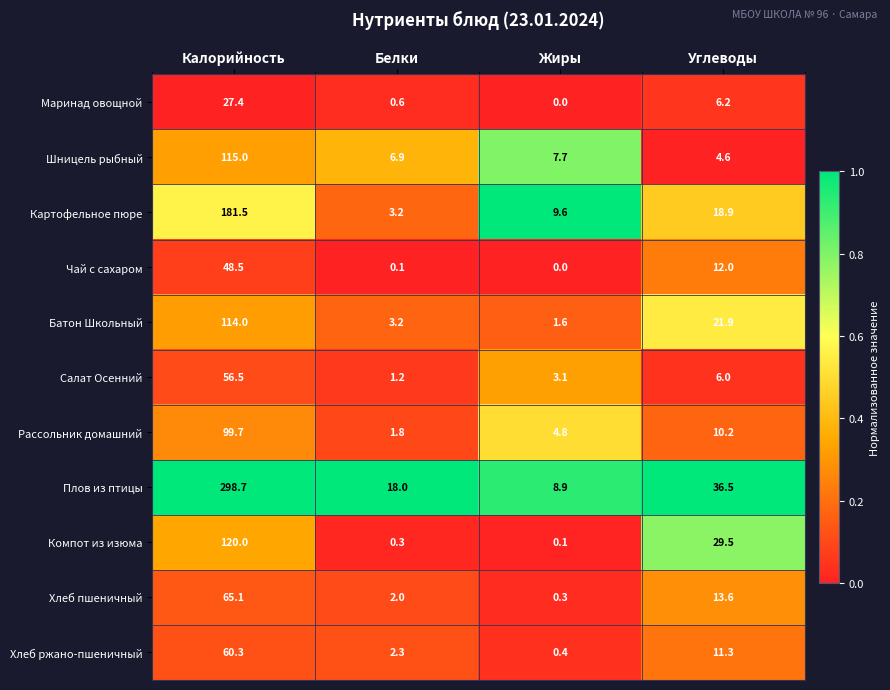

Count the number of data series in this chart.

11